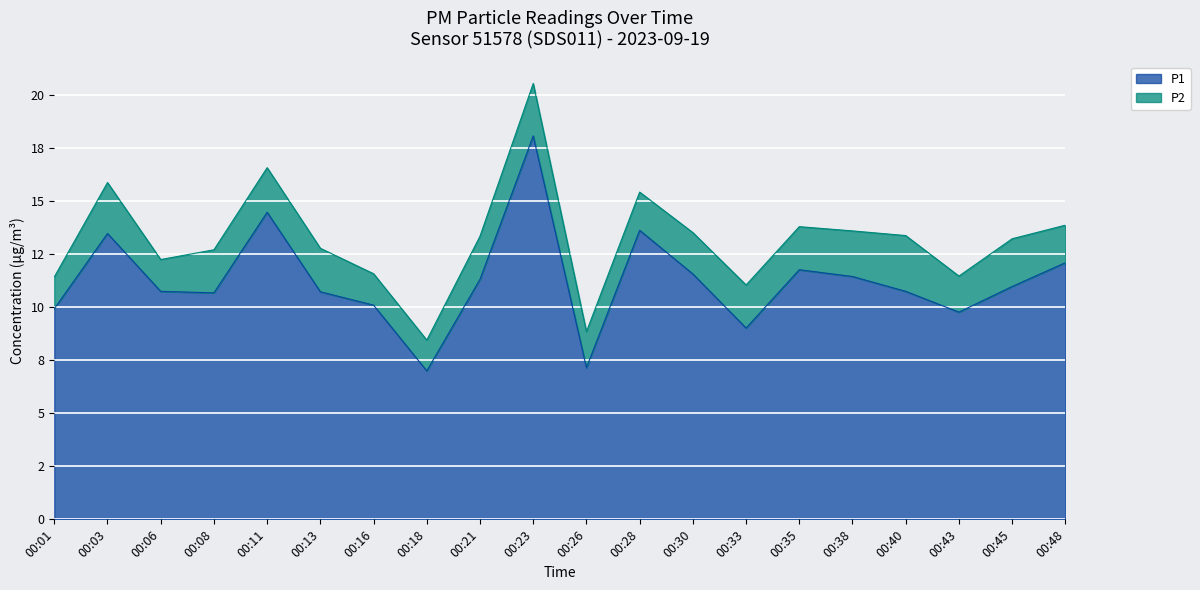

What is the average value?

11.2